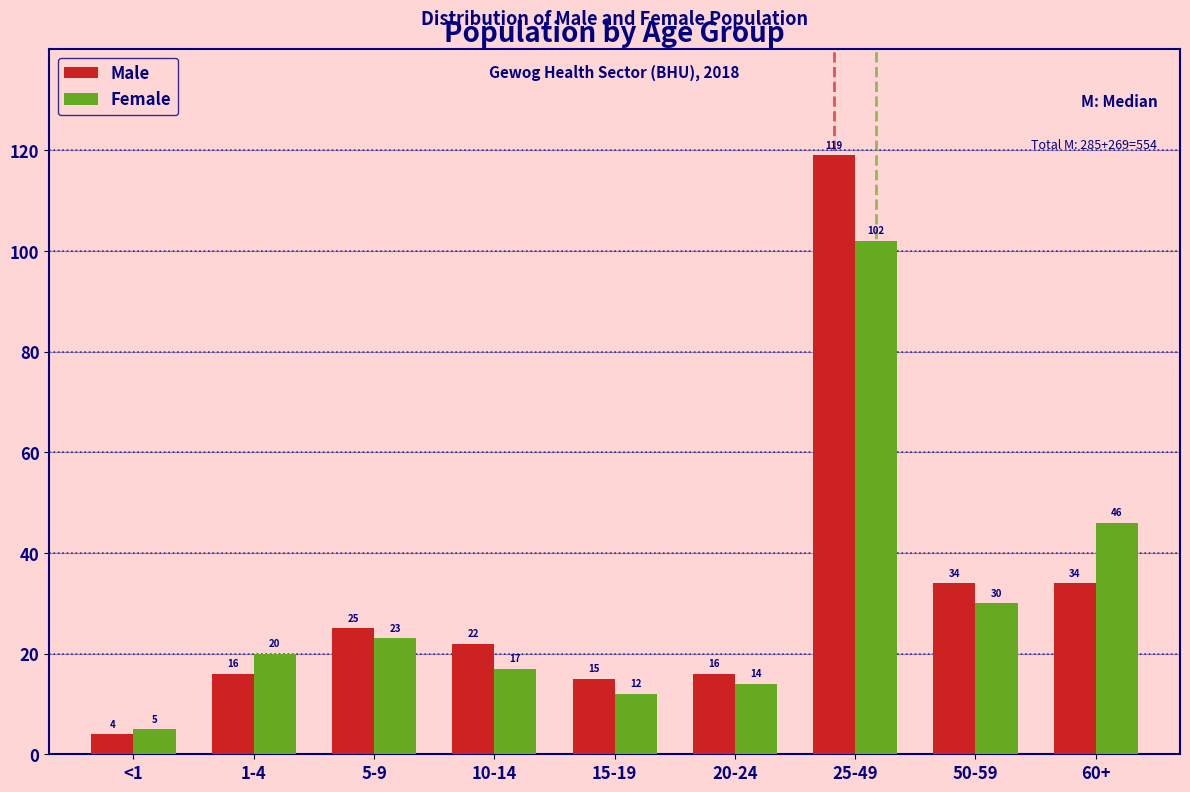

Reading left to right, extract all data points from this chart.

Male: 4	16	25	22	15	16	119	34	34
Female: 5	20	23	17	12	14	102	30	46